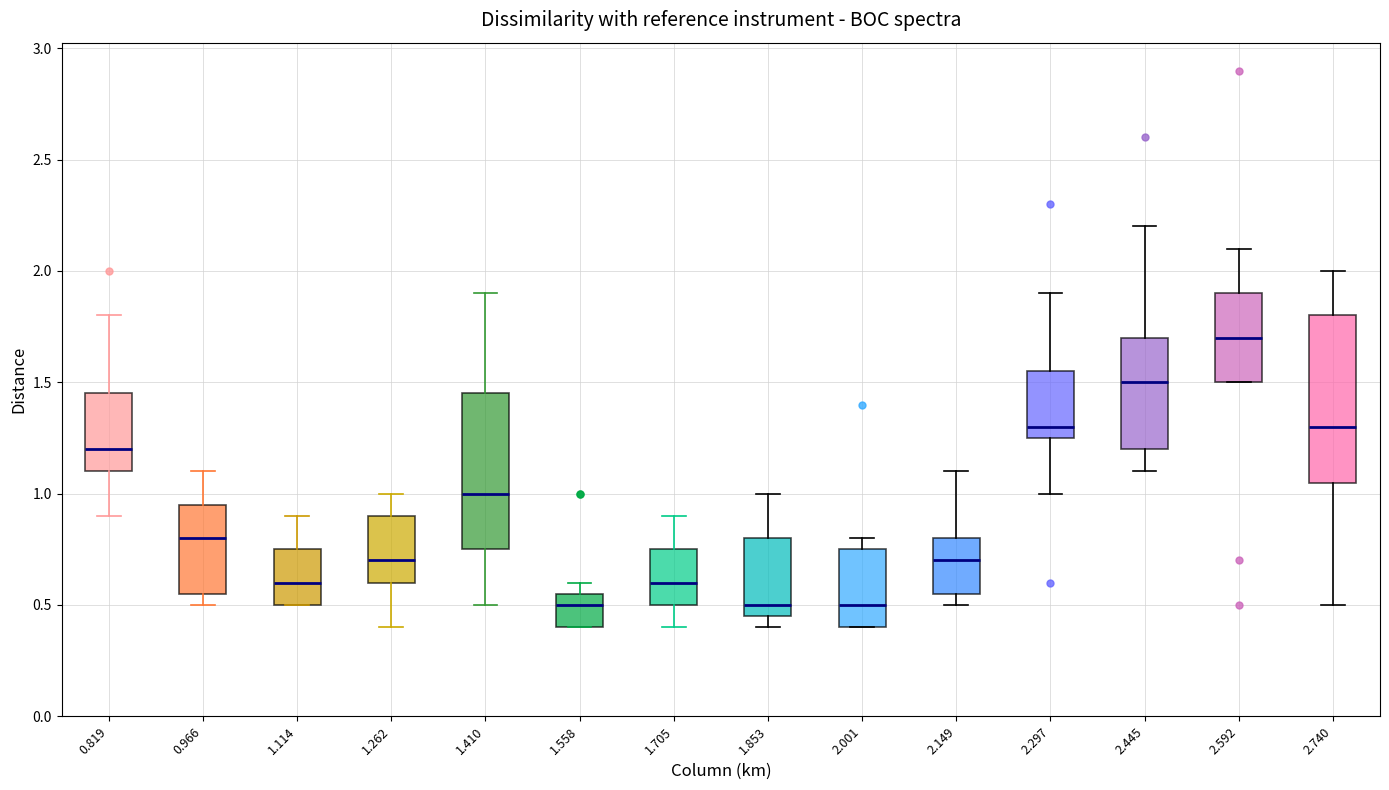

Reading left to right, transcribe this box plot: for each box, give where its median line is, the range the box spans, and where its two whiskers end, as read against the y-axis. The values are not printed on the chart, so give them approximately, as read against the axis.

0.819: median 1.20, box 1.10 to 1.45, whiskers 0.90 to 1.80
0.966: median 0.80, box 0.55 to 0.95, whiskers 0.50 to 1.10
1.114: median 0.60, box 0.50 to 0.75, whiskers 0.50 to 0.90
1.262: median 0.70, box 0.60 to 0.90, whiskers 0.40 to 1.00
1.410: median 1.00, box 0.75 to 1.45, whiskers 0.50 to 1.90
1.558: median 0.50, box 0.40 to 0.55, whiskers 0.40 to 0.60
1.705: median 0.60, box 0.50 to 0.75, whiskers 0.40 to 0.90
1.853: median 0.50, box 0.45 to 0.80, whiskers 0.40 to 1.00
2.001: median 0.50, box 0.40 to 0.75, whiskers 0.40 to 0.80
2.149: median 0.70, box 0.55 to 0.80, whiskers 0.50 to 1.10
2.297: median 1.30, box 1.25 to 1.55, whiskers 1.00 to 1.90
2.445: median 1.50, box 1.20 to 1.70, whiskers 1.10 to 2.20
2.592: median 1.70, box 1.50 to 1.90, whiskers 1.50 to 2.10
2.740: median 1.30, box 1.05 to 1.80, whiskers 0.50 to 2.00